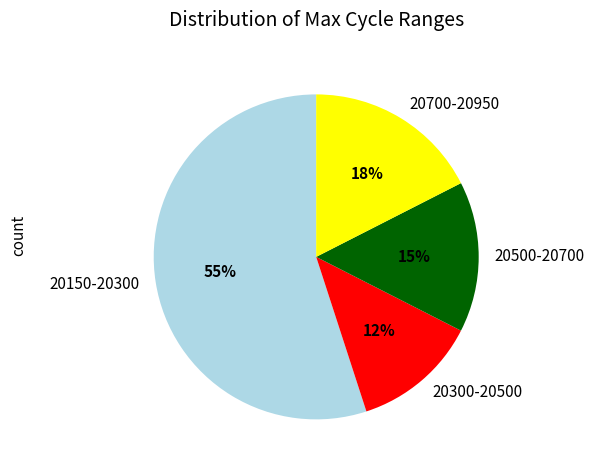

Which category has the biggest portion of the pie?

20150-20300